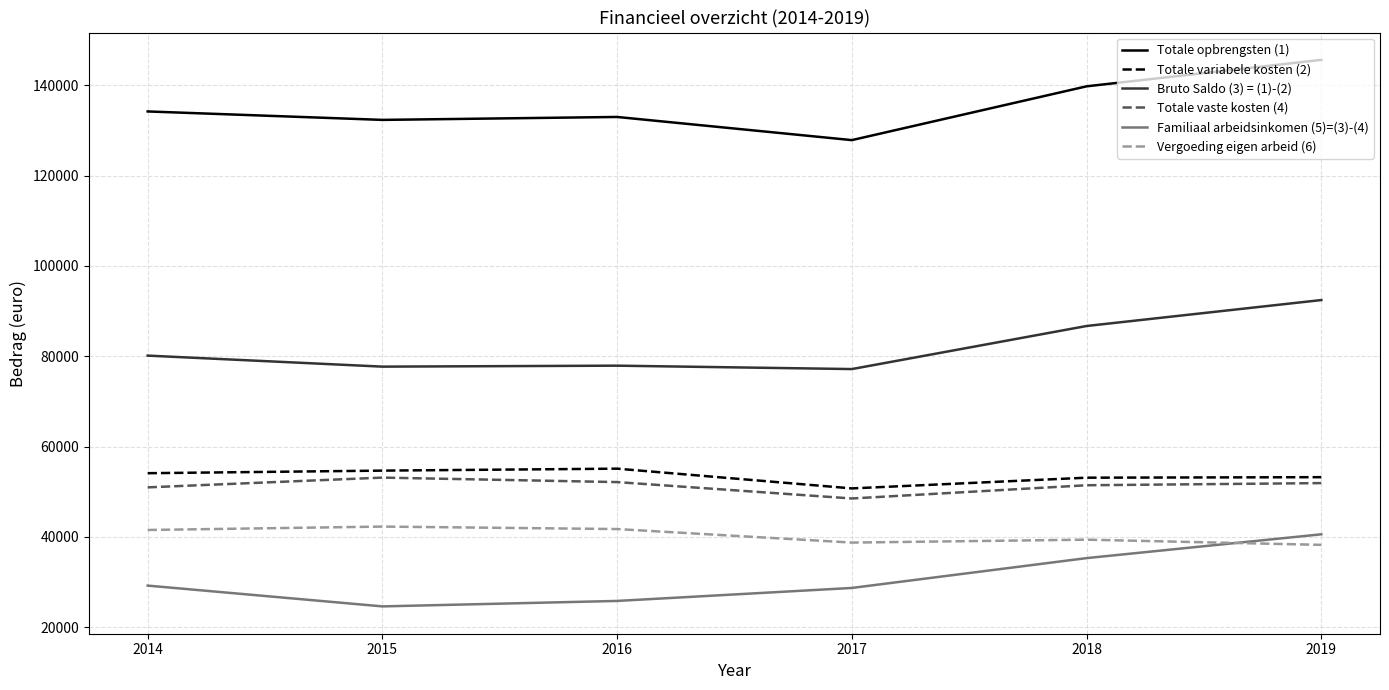

What is the average value of the Familiaal arbeidsinkomen (5)=(3)-(4) series?

30677